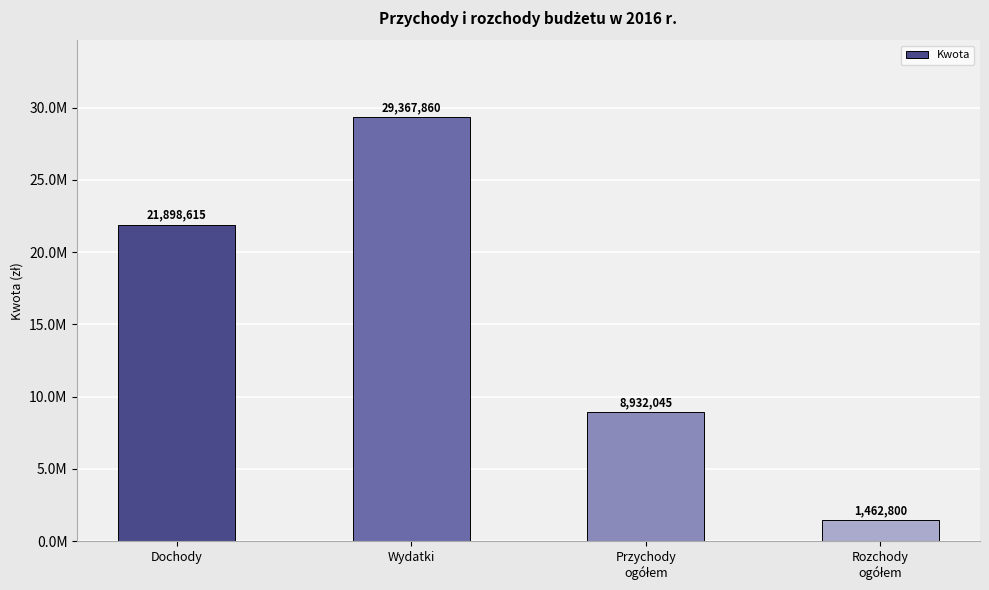

Does the chart contain any negative values?

No